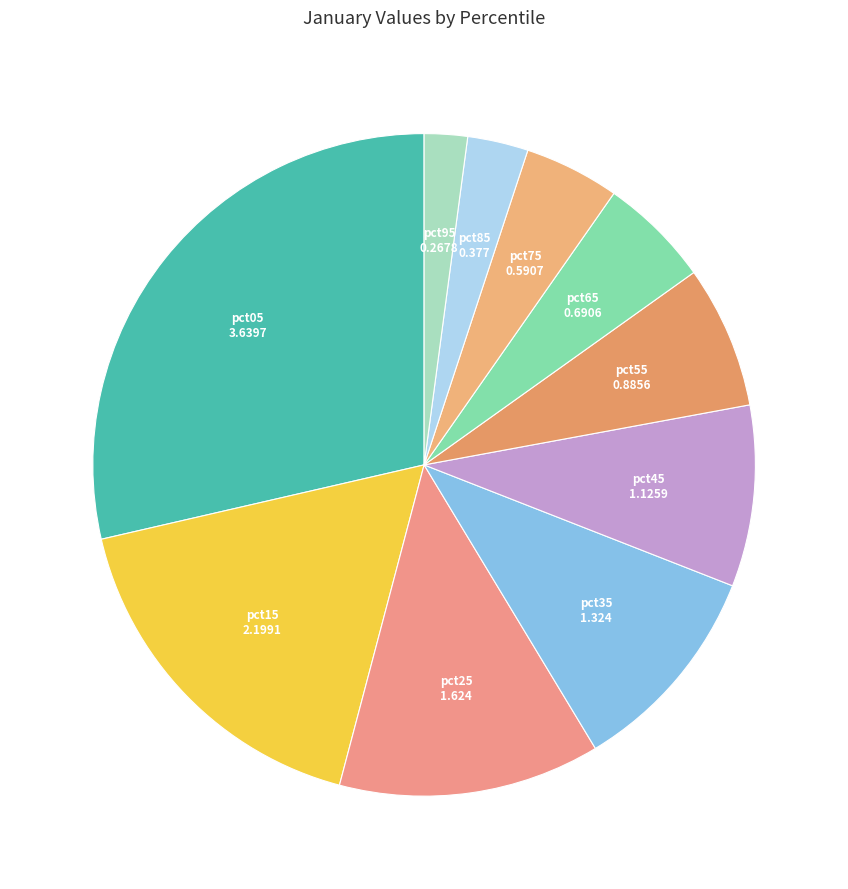

How many slices are in this pie chart?

10